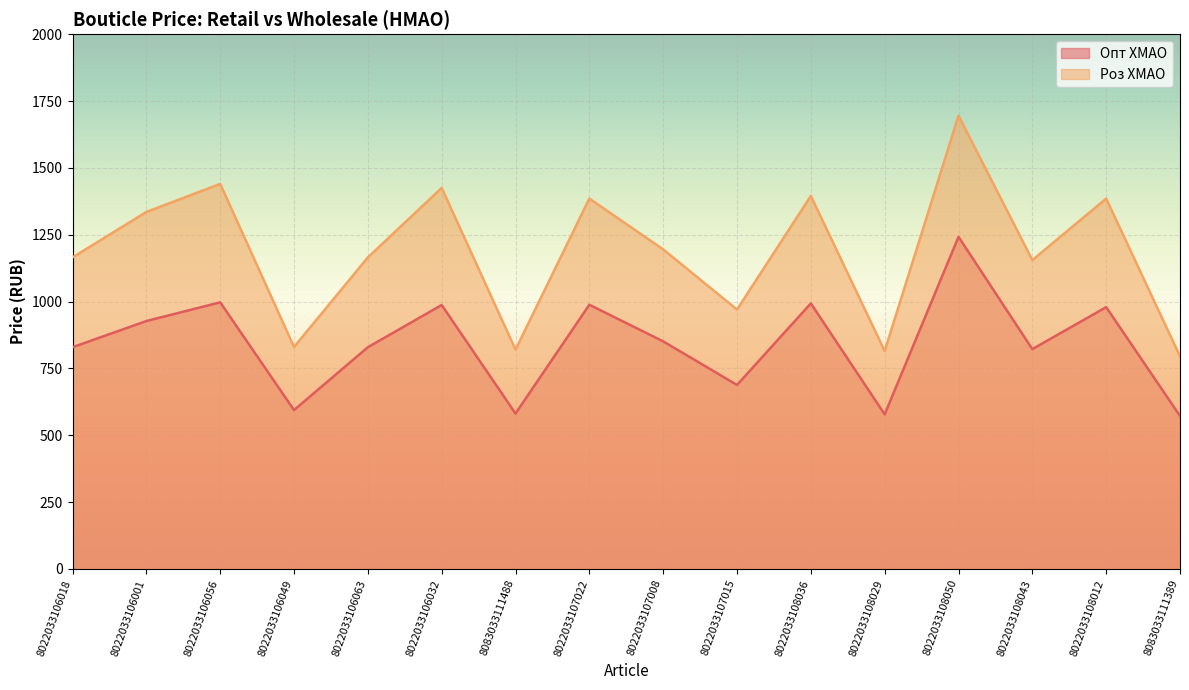

Where is the first local maximum for Опт ХМАО?

8022033106056